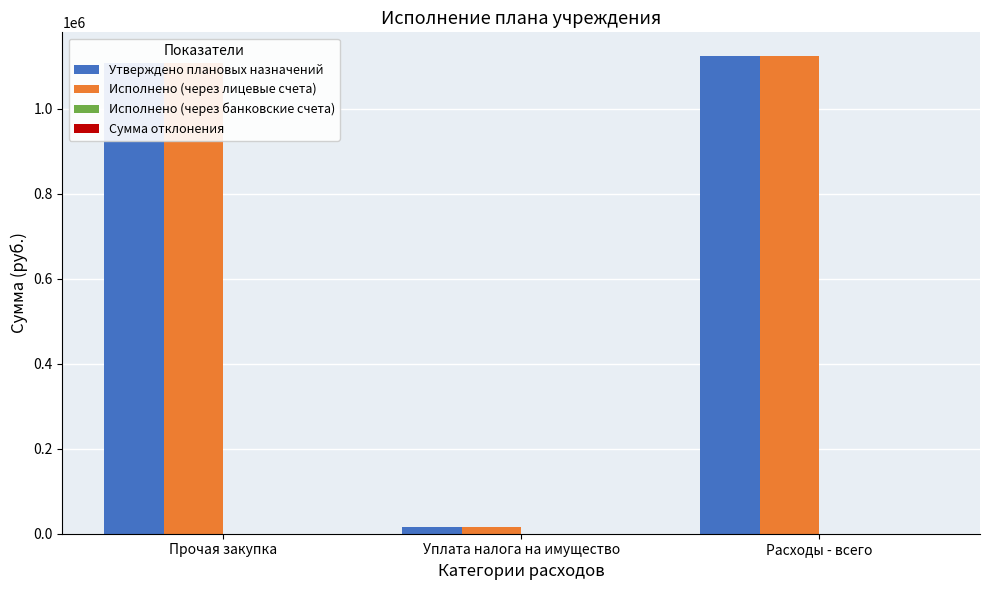

The value of Исполнено (через лицевые счета) at Прочая закупка is 663252.7. True or false?

False